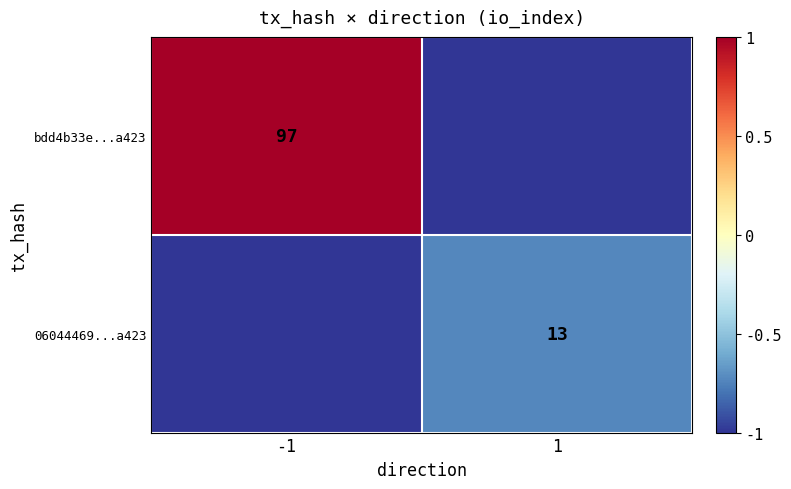

How many categories are shown in the chart?

2